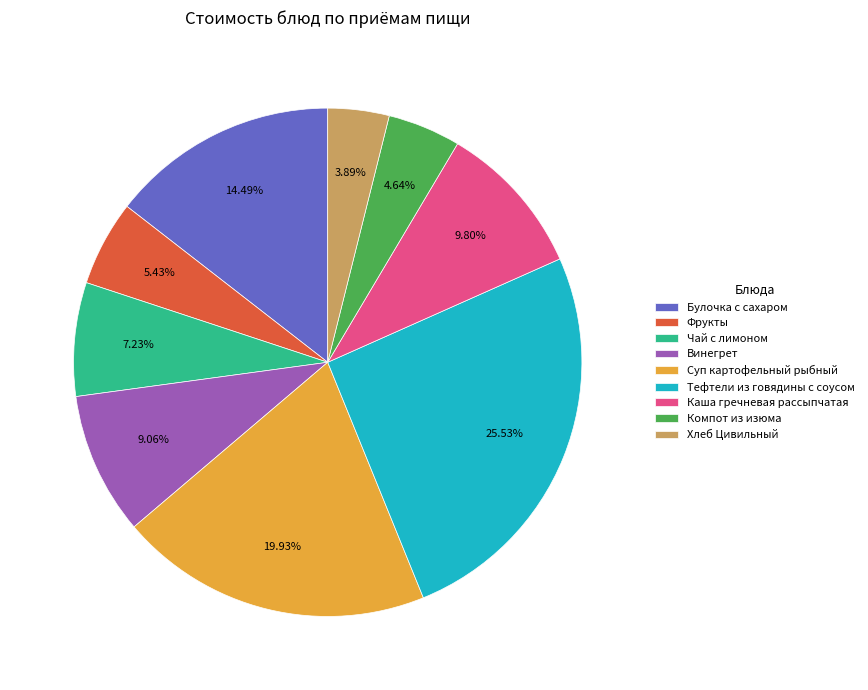

How many slices are in this pie chart?

9